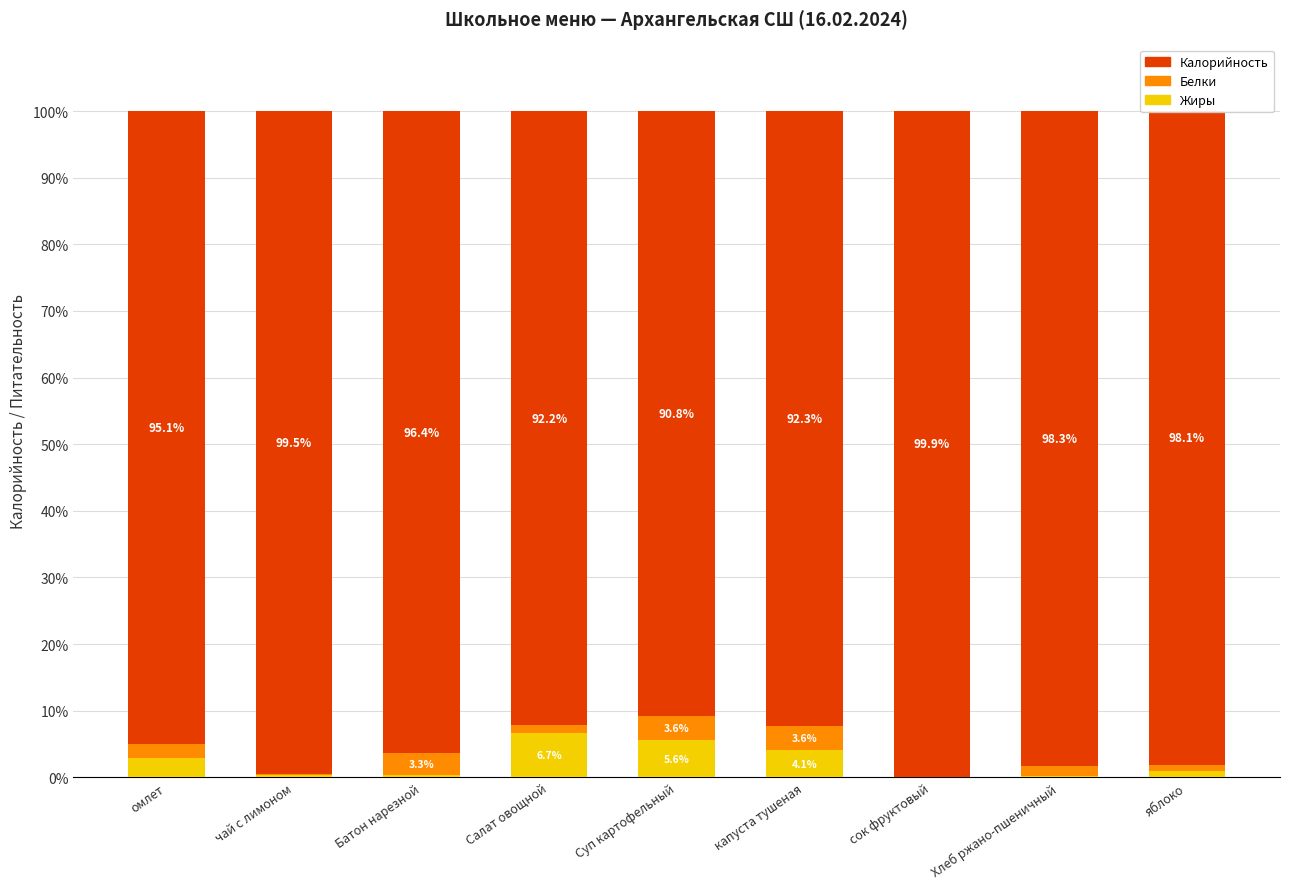

What is the total value across all series at Салат овощной?

100.0